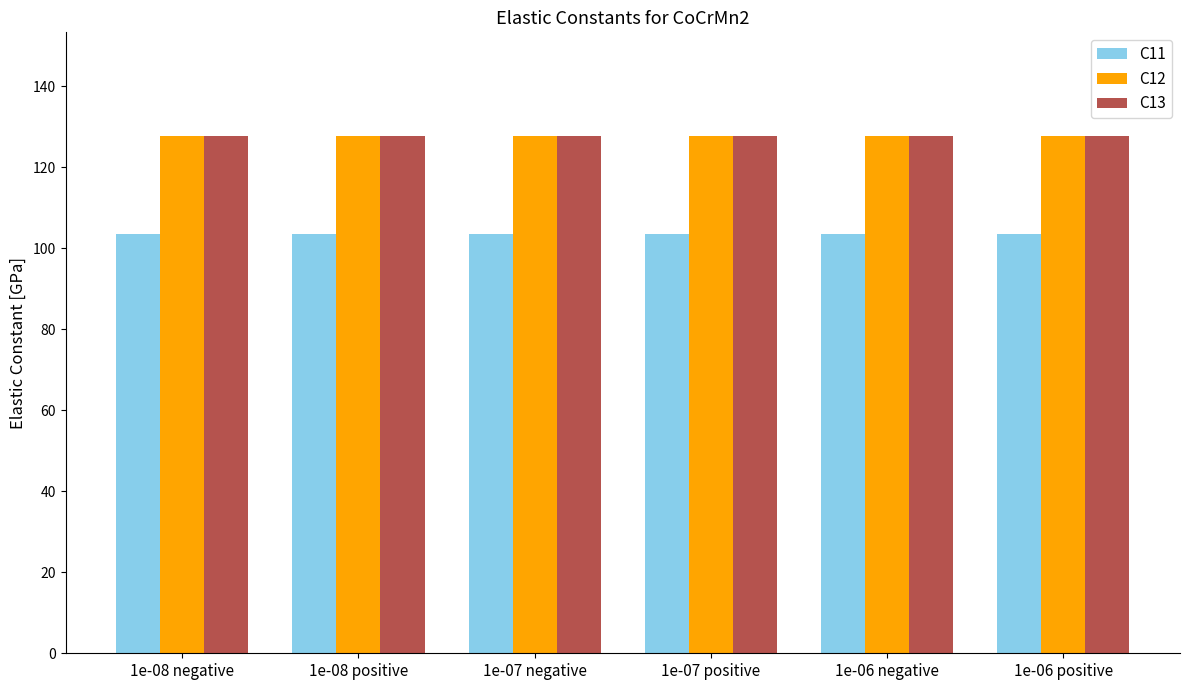

Reading right to left, what are all the values shown in this chart?

C11: 1e-06 positive=103.6	1e-06 negative=103.6	1e-07 positive=103.6	1e-07 negative=103.6	1e-08 positive=103.6	1e-08 negative=103.6
C12: 1e-06 positive=127.7	1e-06 negative=127.7	1e-07 positive=127.7	1e-07 negative=127.7	1e-08 positive=127.7	1e-08 negative=127.7
C13: 1e-06 positive=127.7	1e-06 negative=127.7	1e-07 positive=127.7	1e-07 negative=127.7	1e-08 positive=127.7	1e-08 negative=127.7